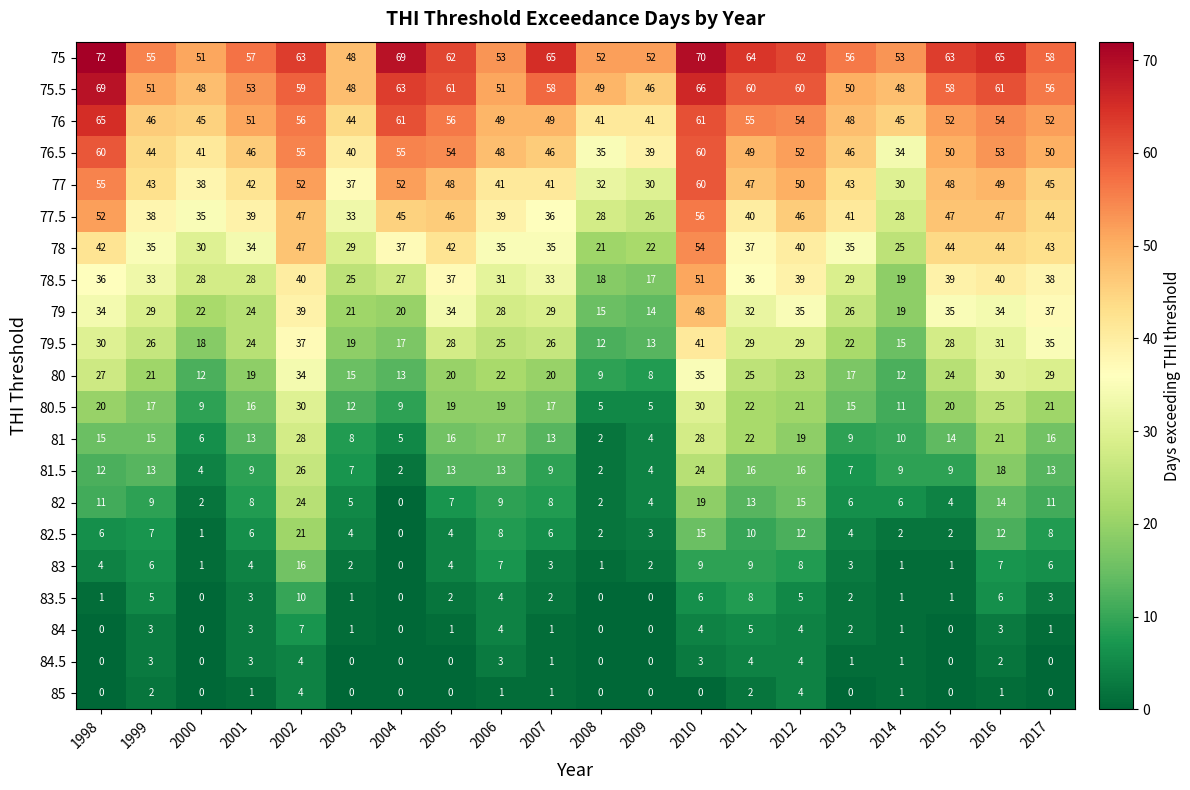

How many data points in 83.5 are less than 2?

8